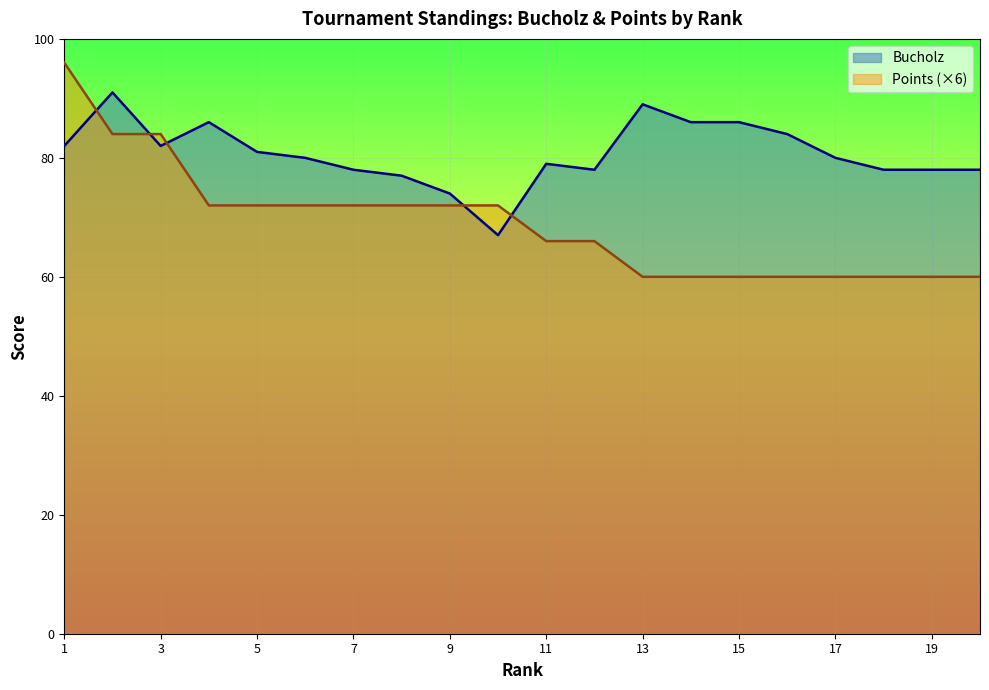

What is the spread (max minus min) of values at 20?

18